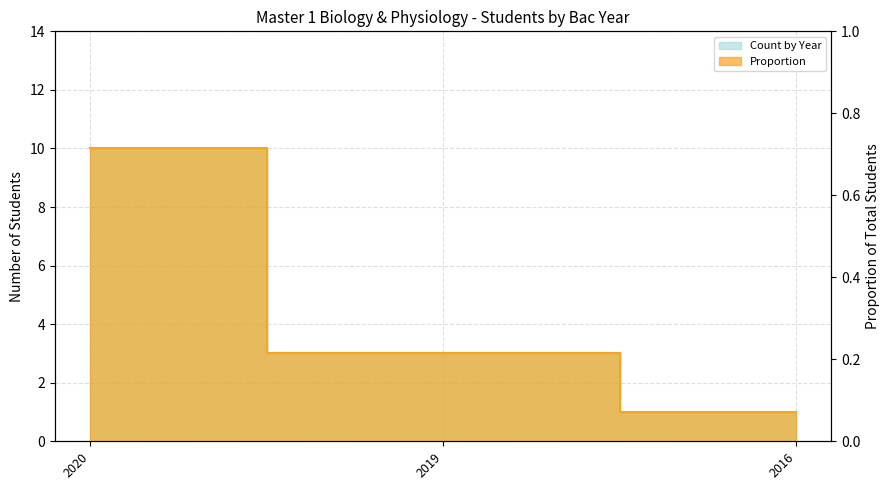

What is the value of the 3rd point from the left?

1